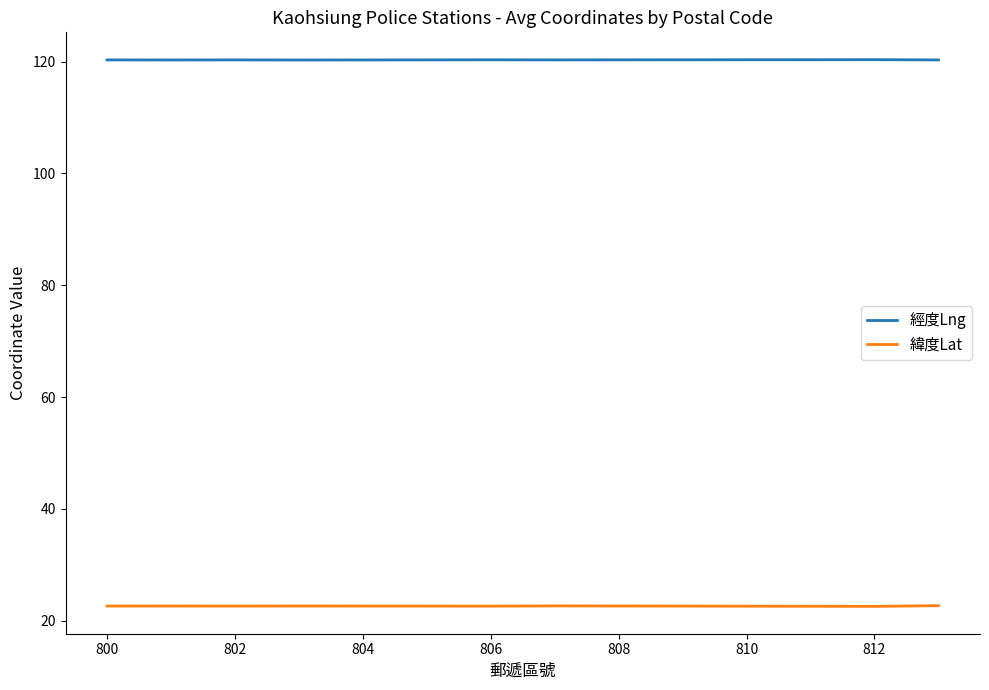

List the series in order of their peak value, lowest first.

緯度Lat, 經度Lng